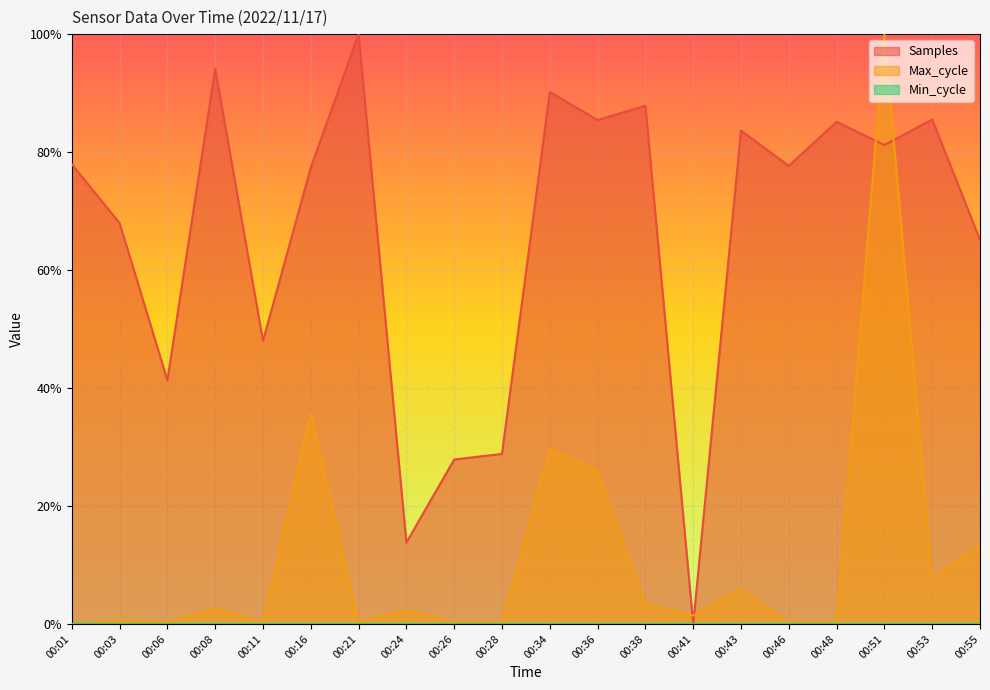

Which label corresponds to the smallest value in the chart?

00:41